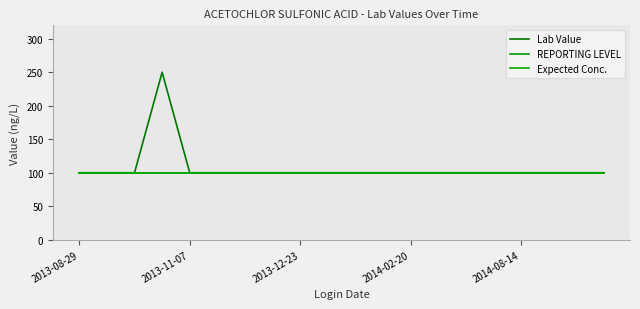

Which category has the lowest value in the Expected Conc. series?

2013-08-29